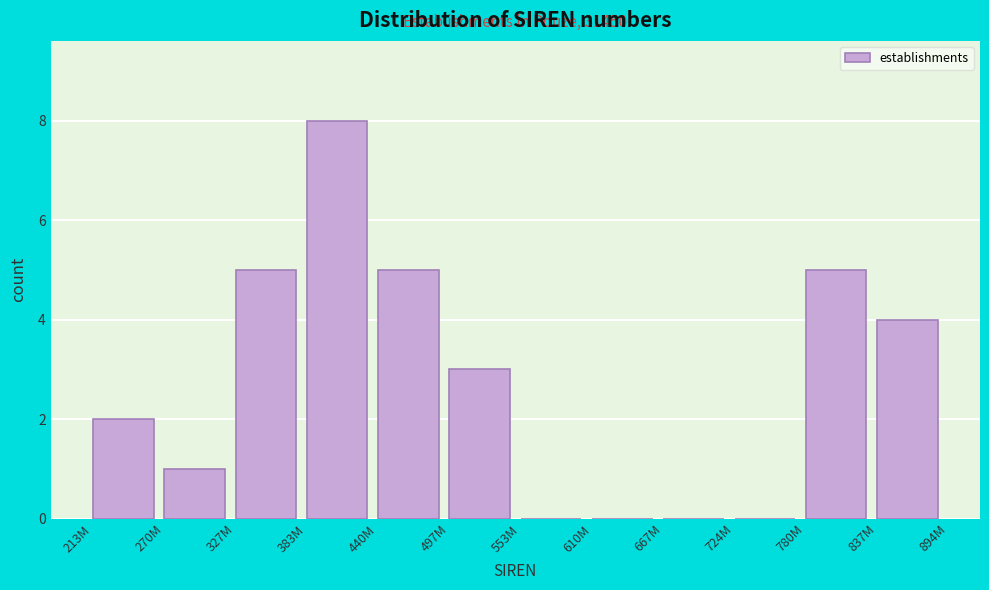

Reading right to left, extract all data points from this chart.

837M=4	780M=5	724M=0	667M=0	610M=0	553M=0	497M=3	440M=5	383M=8	327M=5	270M=1	213M=2